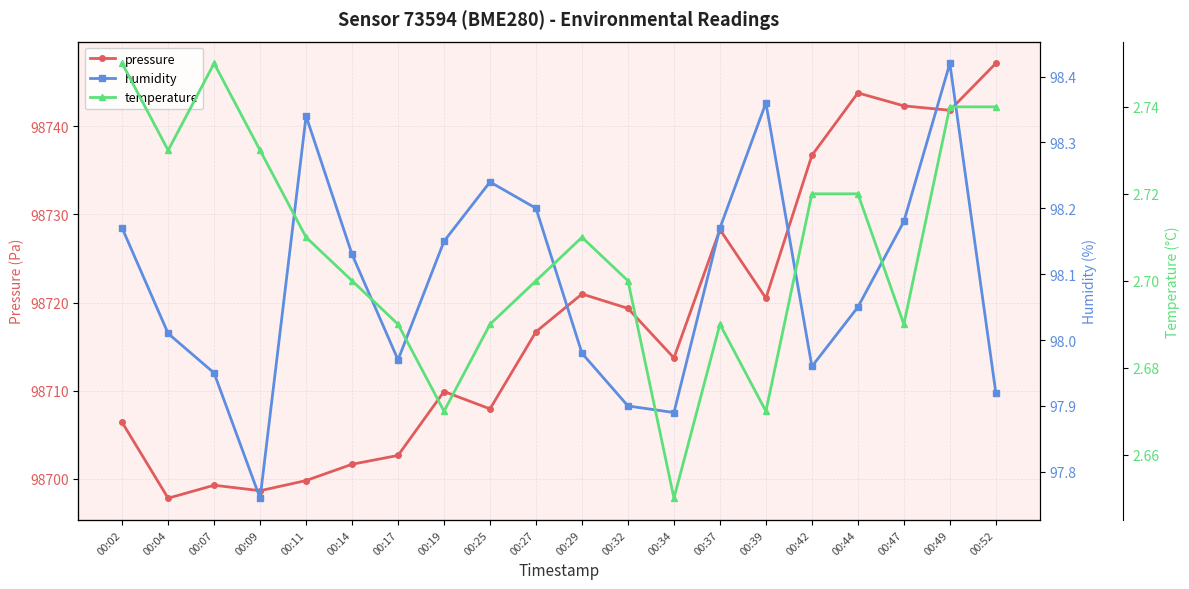

In humidity, how many points are higher than both neighbors (excluding endpoints)?

4